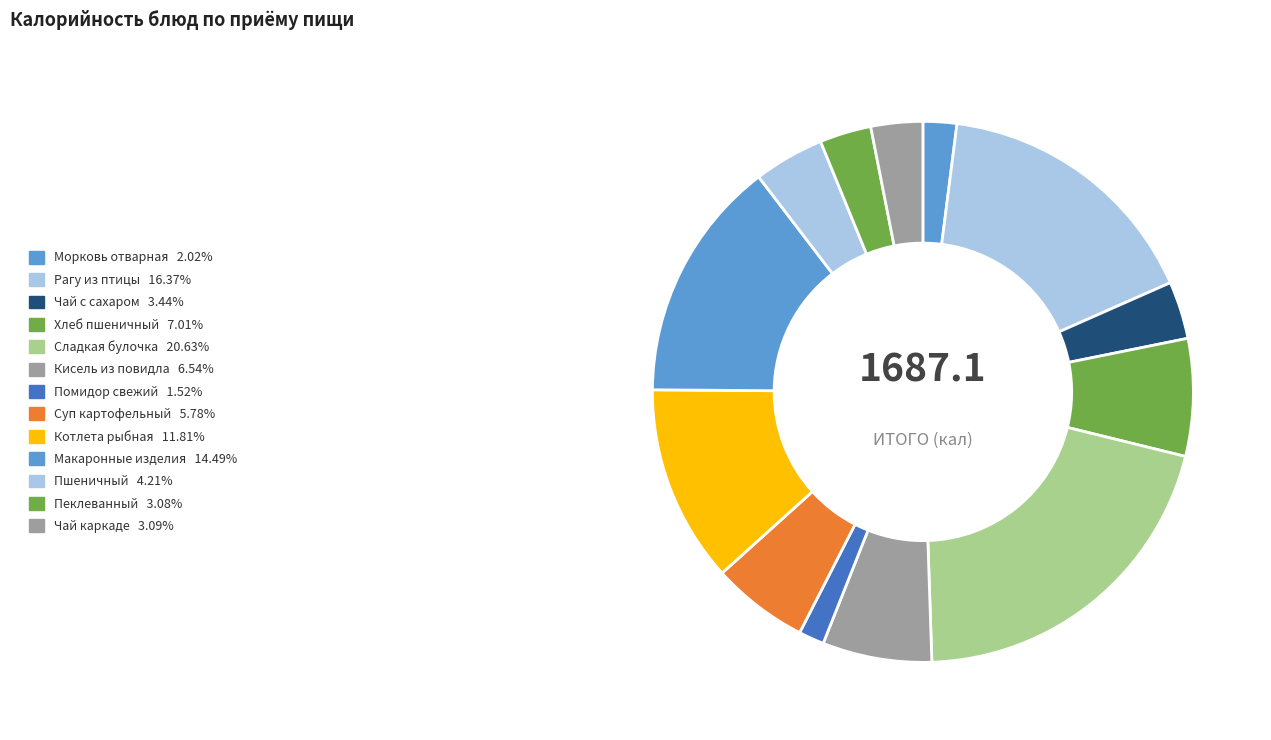

How many slices are in this pie chart?

13